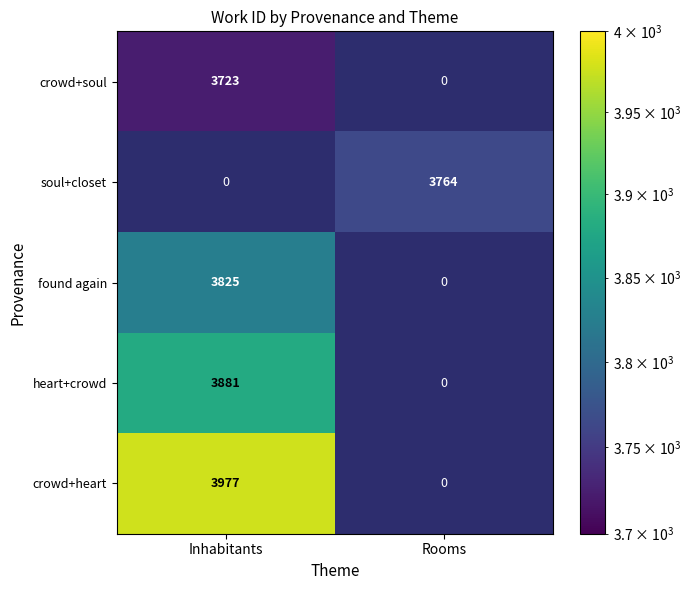

The crowd+heart series shows 3977 at Inhabitants. True or false?

True